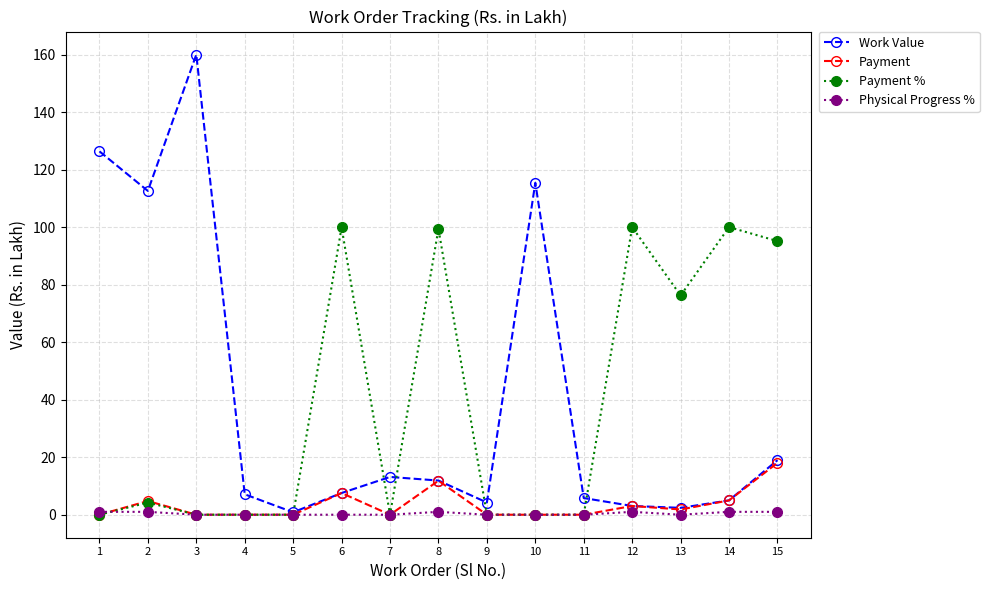

Which series has the largest range (max minus min)?

Work Value